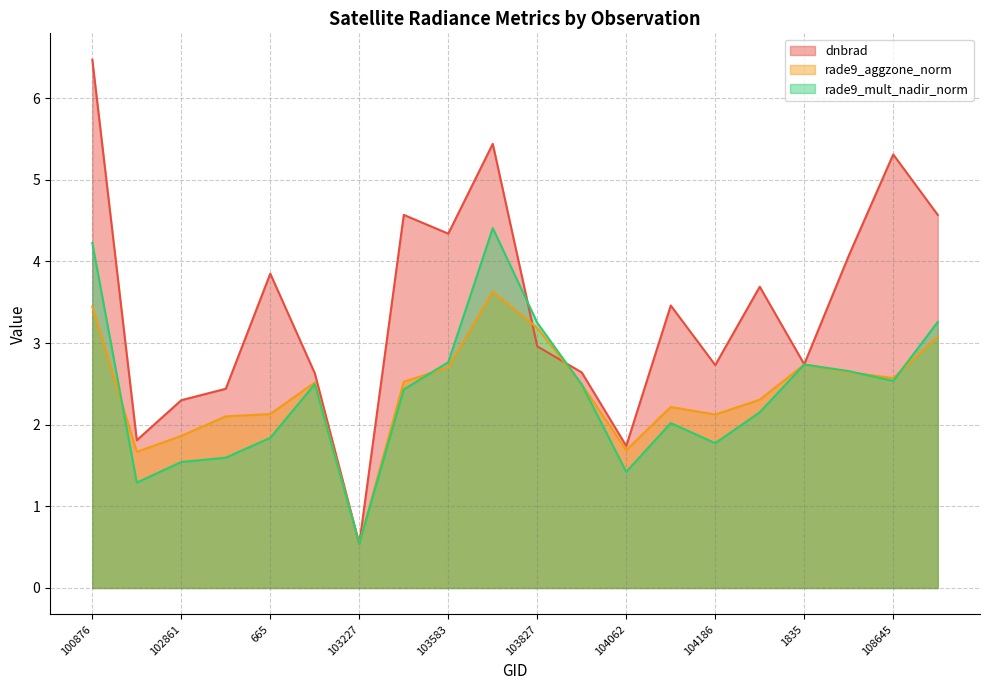

What is the label of the 16th point from the right?

665